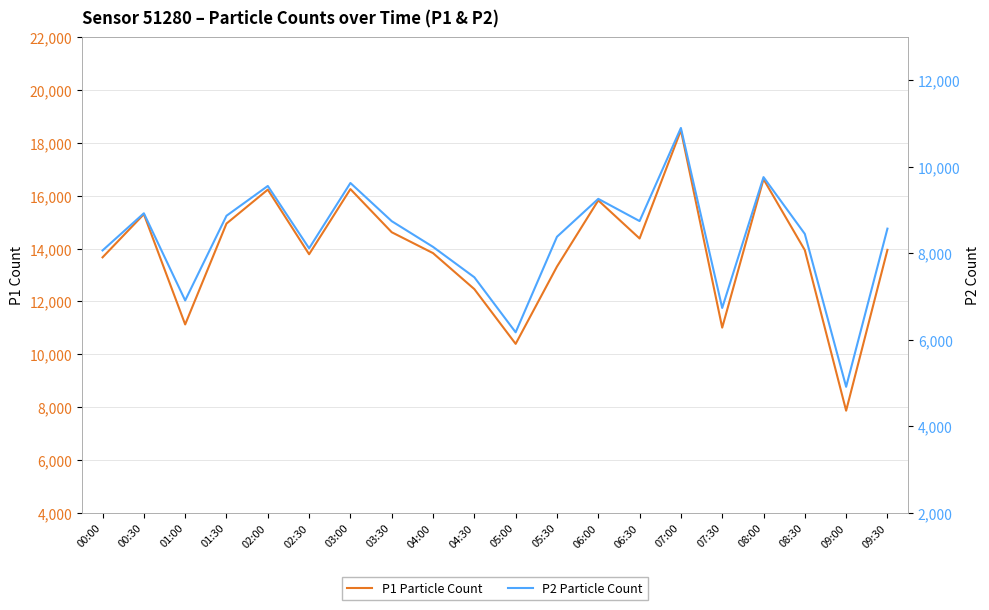

Read the P1 Particle Count value at 08:30.

13940.9